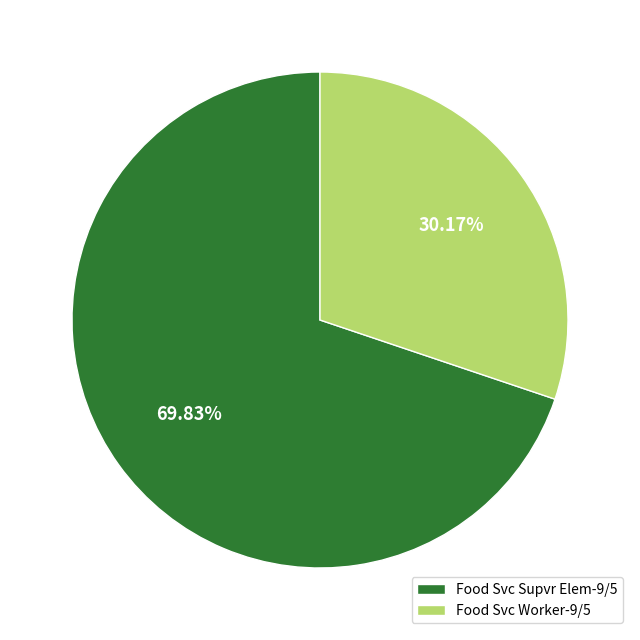

To the nearest percent, what percentage of the pie is Food Svc Worker-9/5?

30%